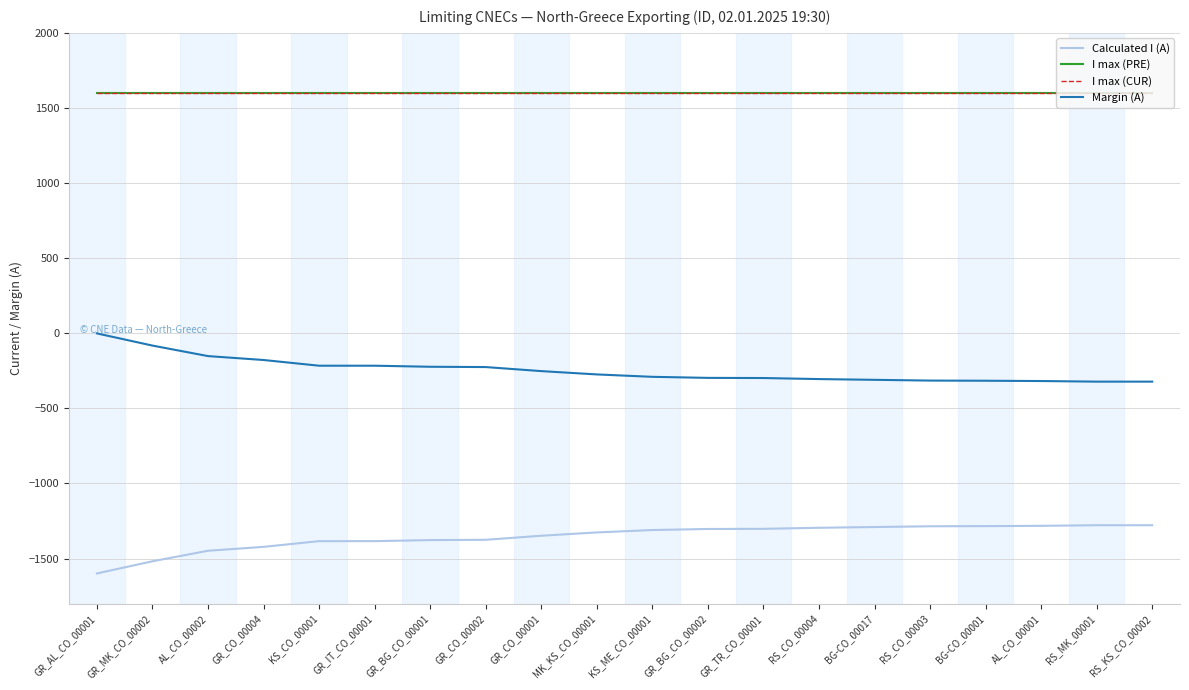

What is the value of the I max (CUR) point at the 2nd from the left?

1600